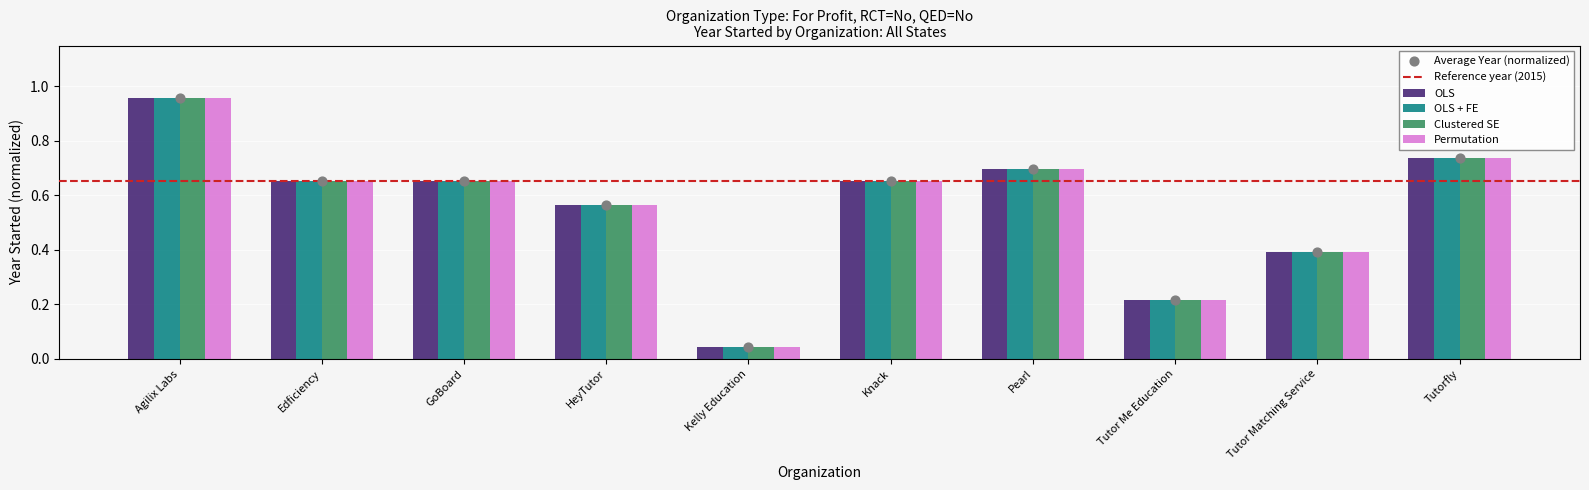

Which series has the largest total across all categories?

OLS